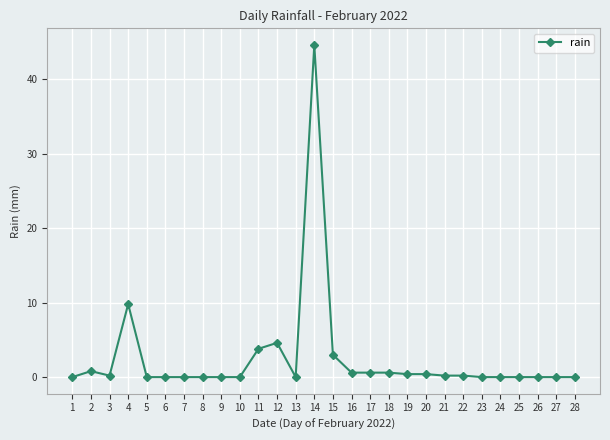

What is the change in value from 7 to 14?

+44.6